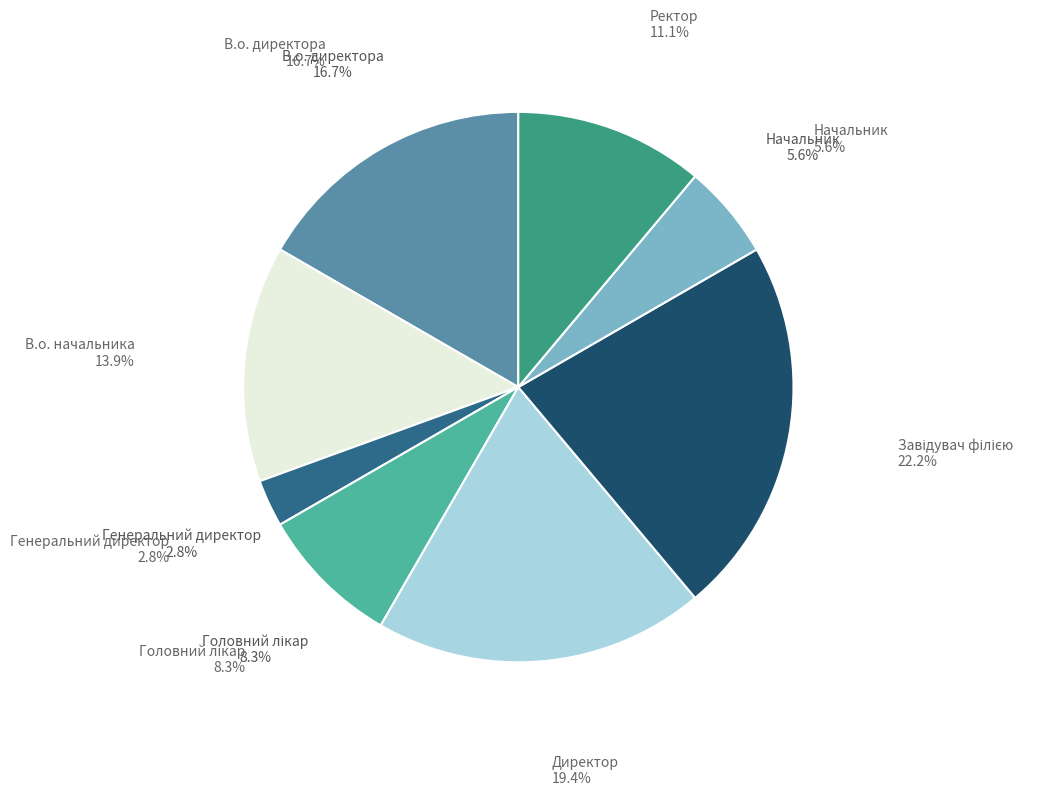

To the nearest percent, what is the average slice percentage?

12%